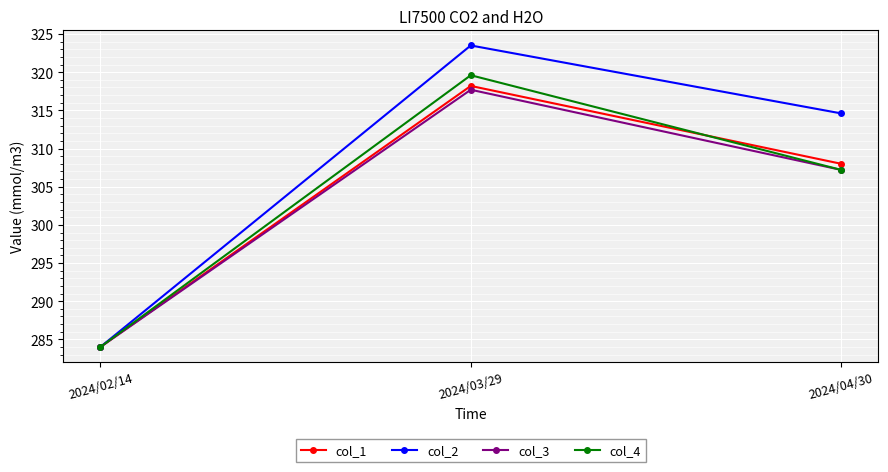

What is the sum of the col_1 values at 2024/04/30 and 2024/03/29?

626.2